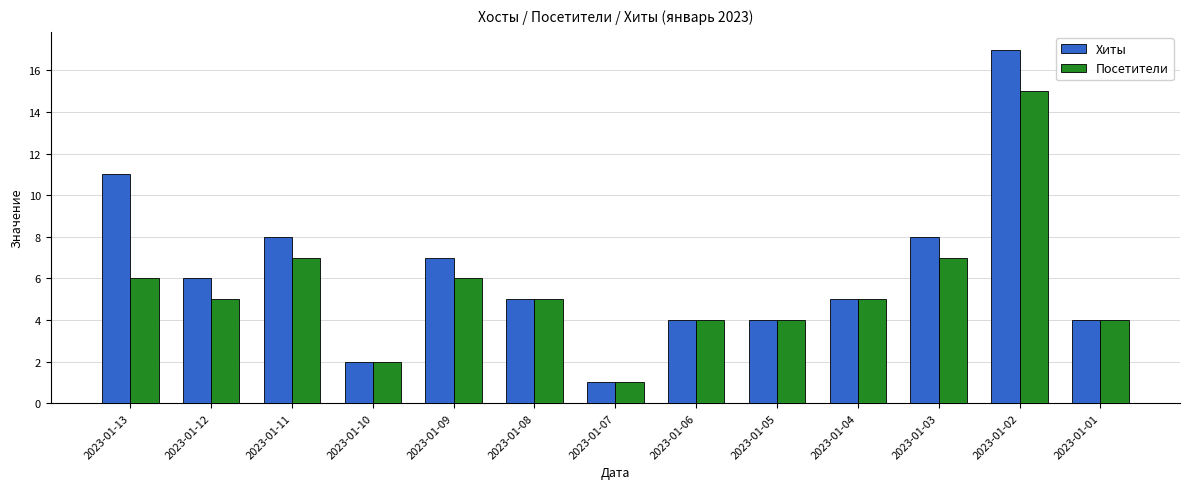

Reading left to right, list all the values displayed in this chart.

Хиты: 11	6	8	2	7	5	1	4	4	5	8	17	4
Посетители: 6	5	7	2	6	5	1	4	4	5	7	15	4